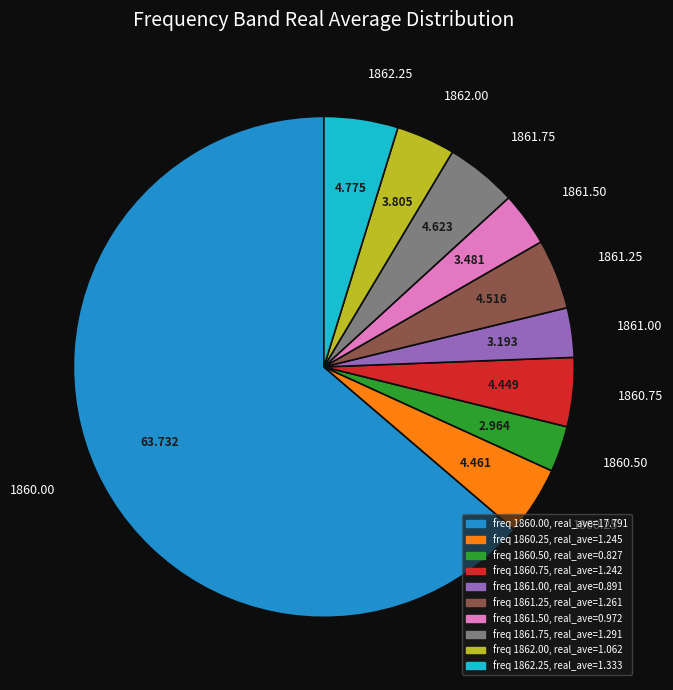

Do 1861.00 and 1861.50 together represent more than half of the pie?

No